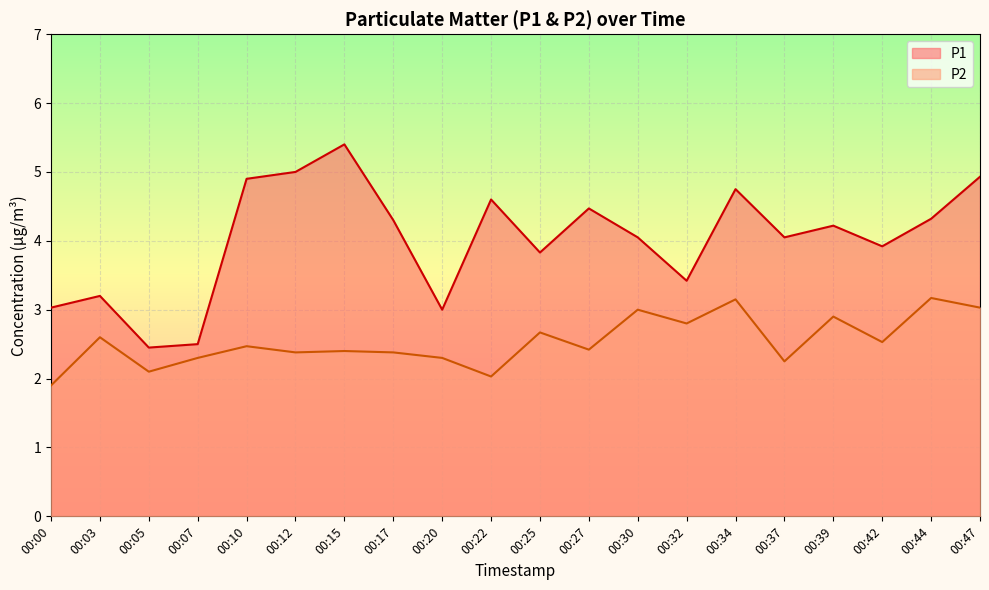

At which label is P2 closest to 2?

00:22